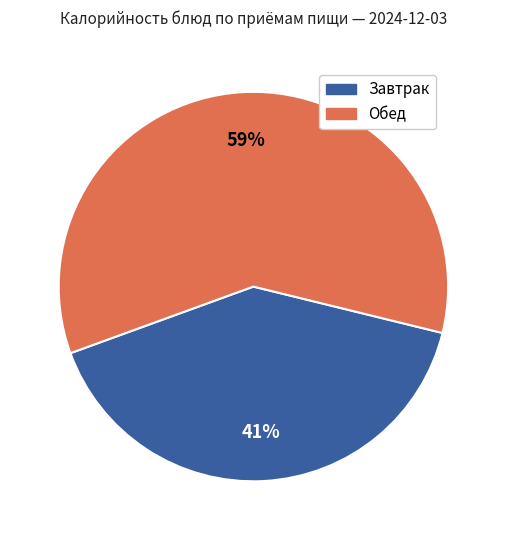

Is it true that Обед is 59% of the pie?

True